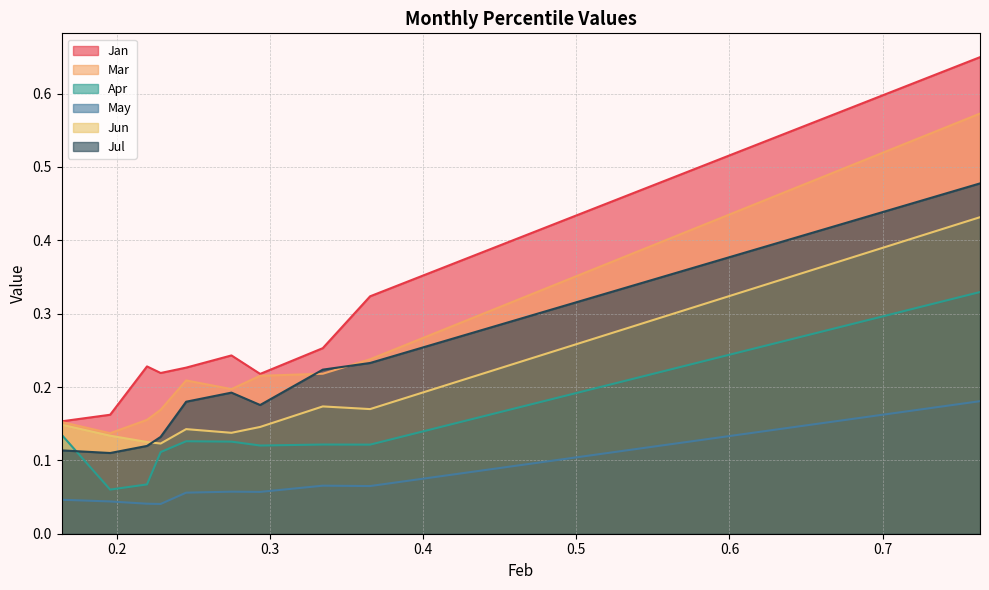

What is the sum of the Apr values at pct55 and pct85?

0.2